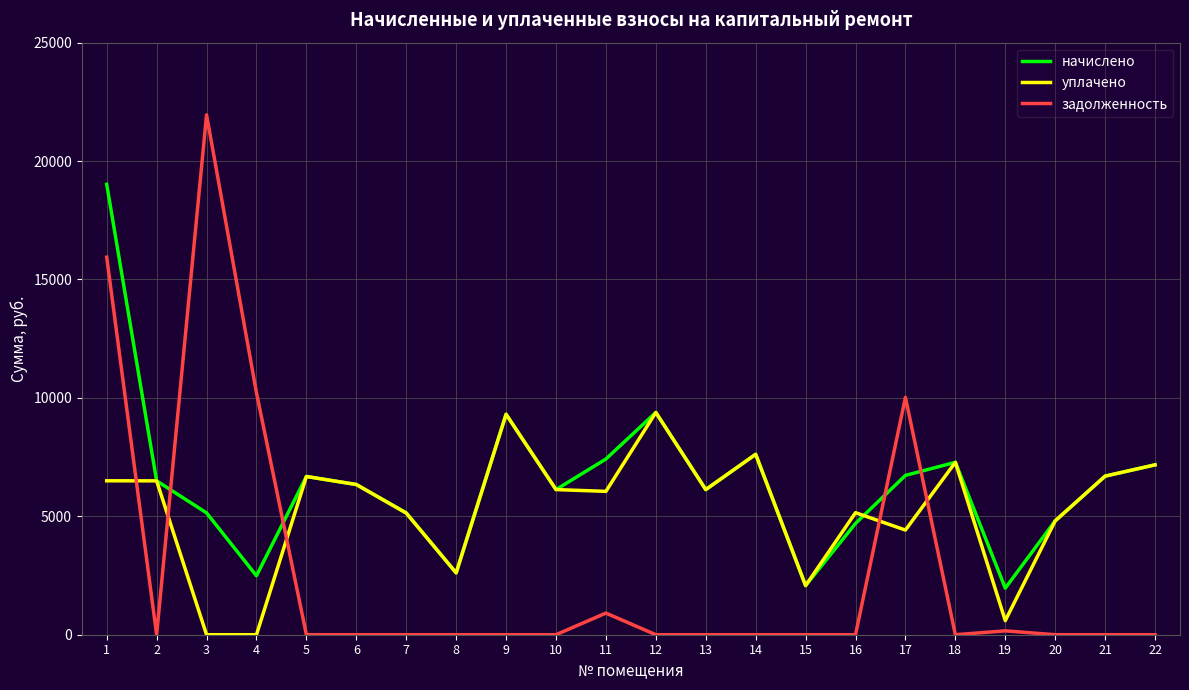

Rank the series by their average value, from highest to lowest.

начислено, уплачено, задолженность